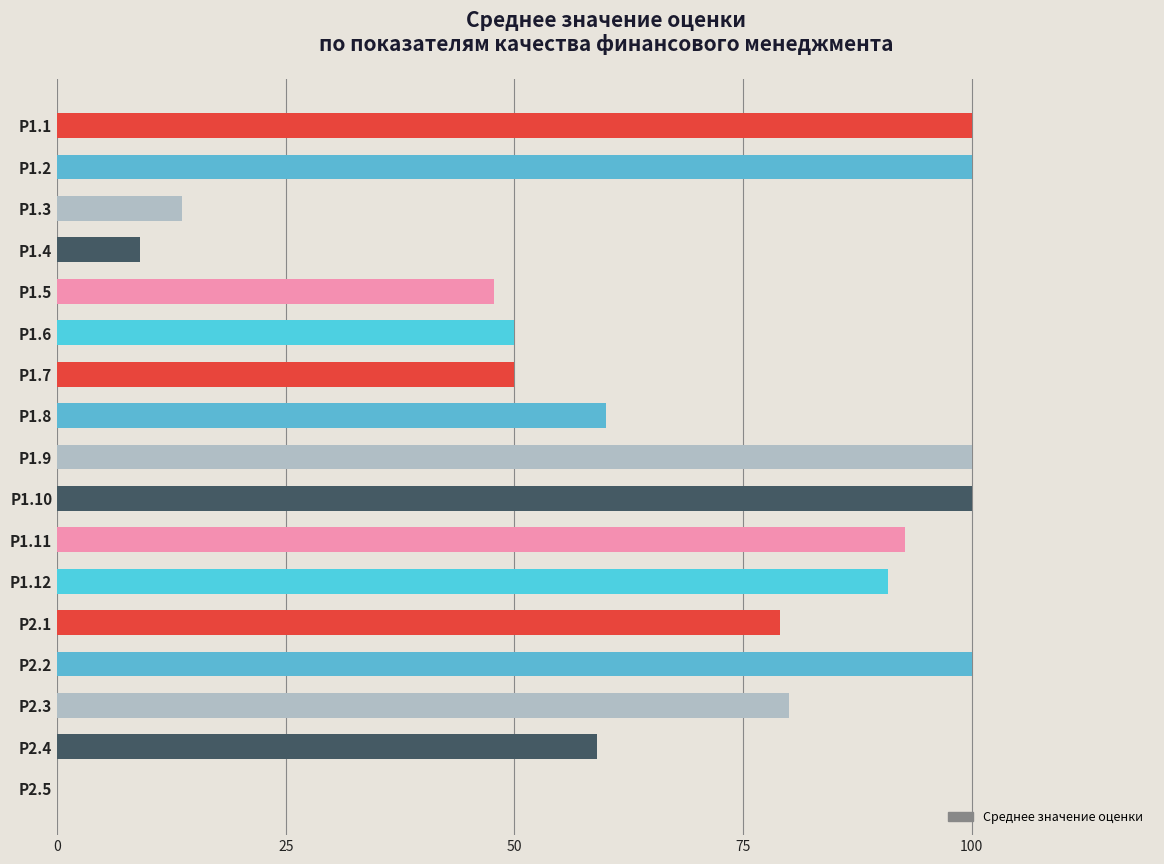

Is it true that the value at Р1.12 is 90.8?

True